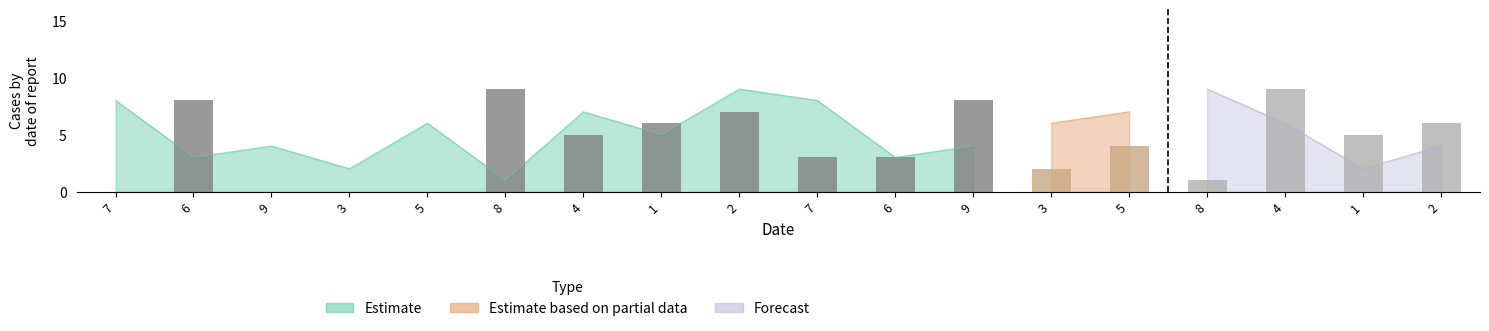

Between 8 and 9, which is larger?

9